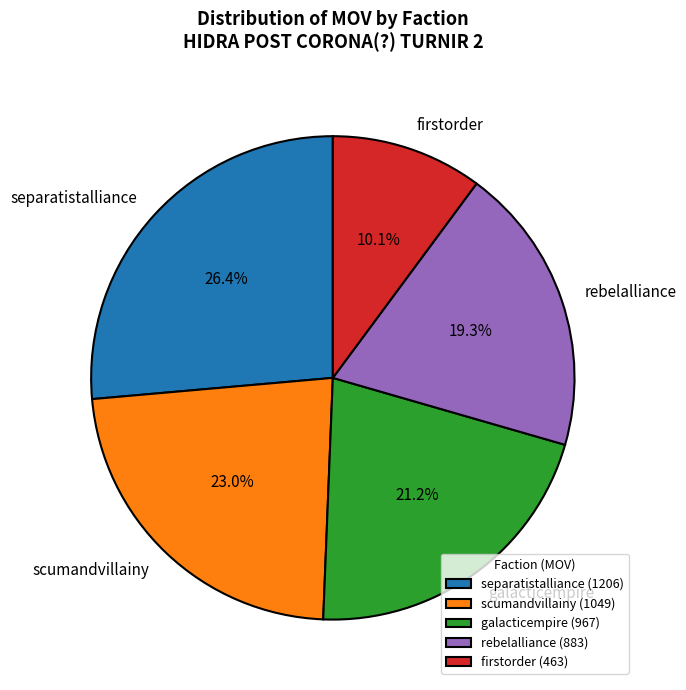

To the nearest percent, what is the difference between the largest and smallest slice percentages?

16%